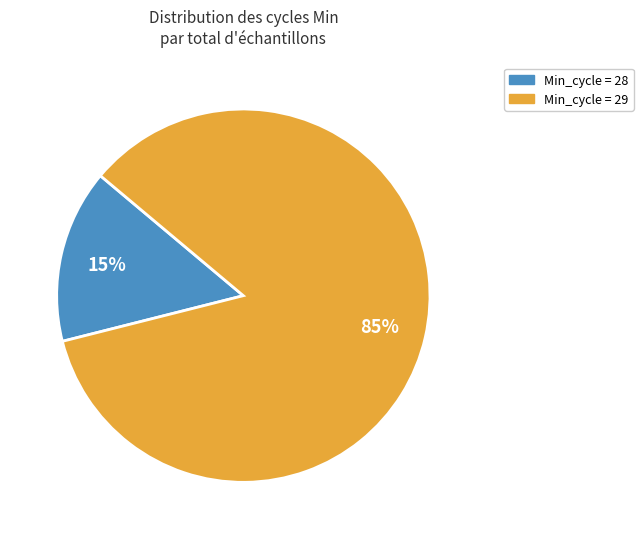

Which has a higher value, Min_cycle = 28 or Min_cycle = 29?

Min_cycle = 29